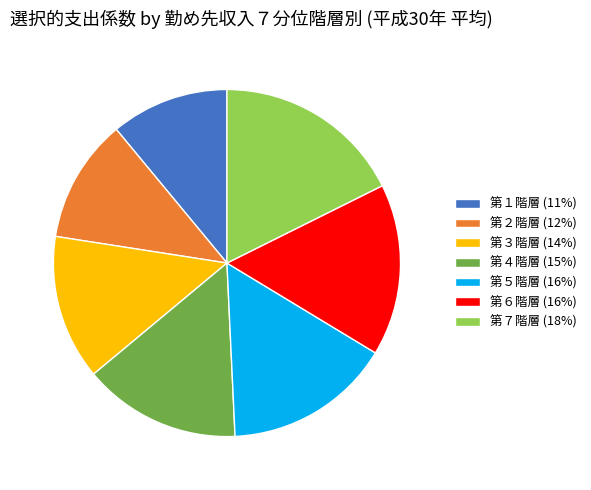

Which slice is the largest?

第７階層